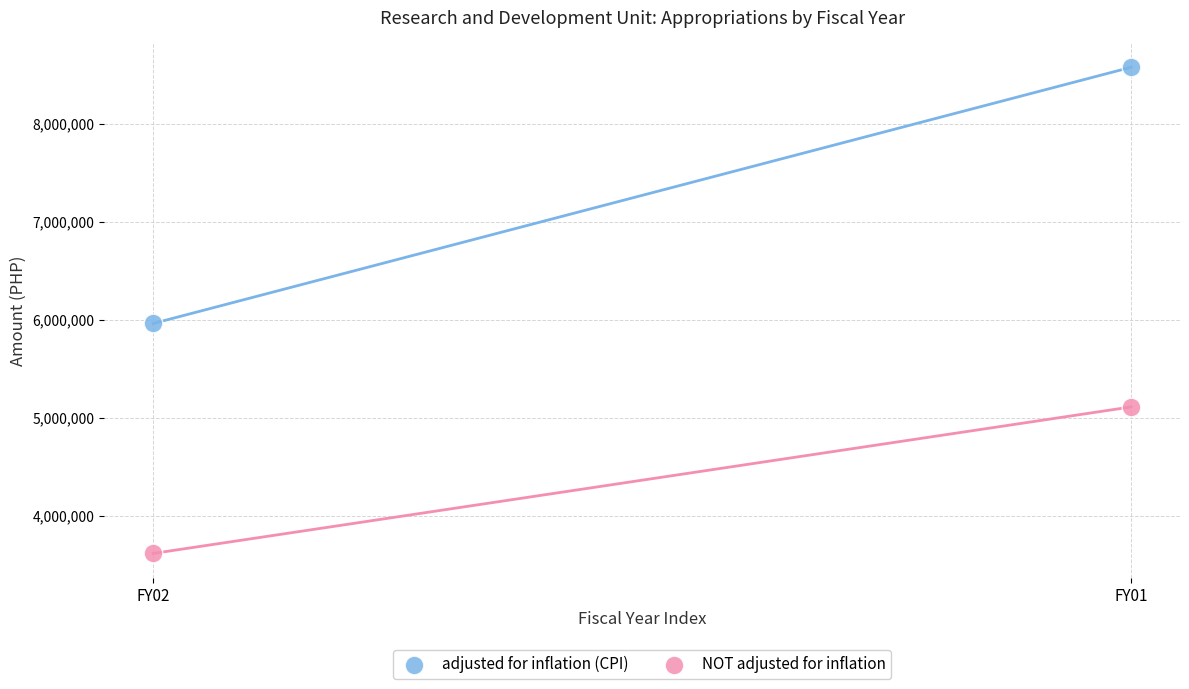

What are all the series names shown in the legend?

adjusted for inflation (CPI), NOT adjusted for inflation